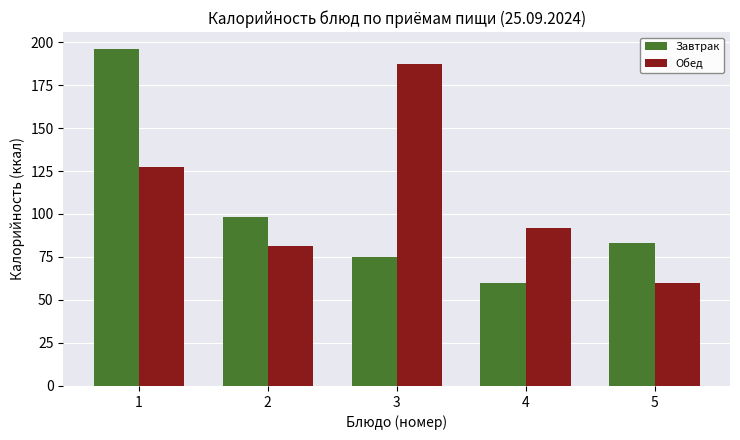

Which category has the highest value in the Завтрак series?

1